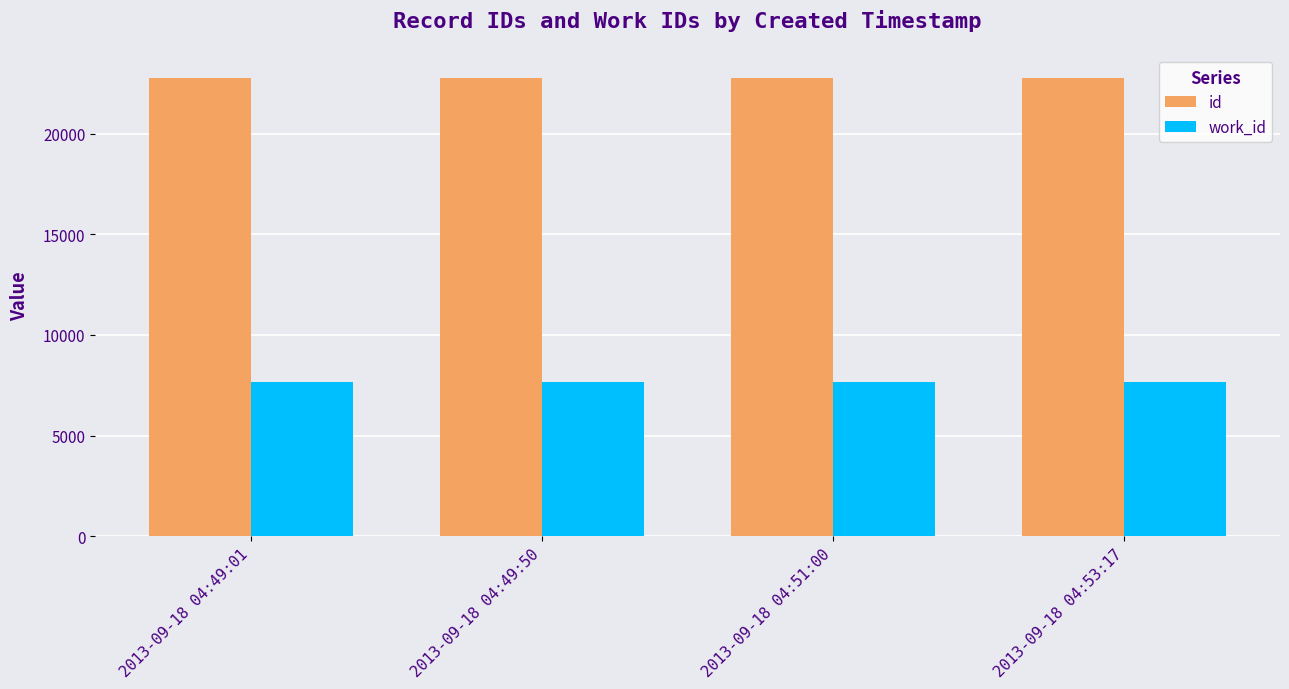

How many categories are shown in the chart?

4